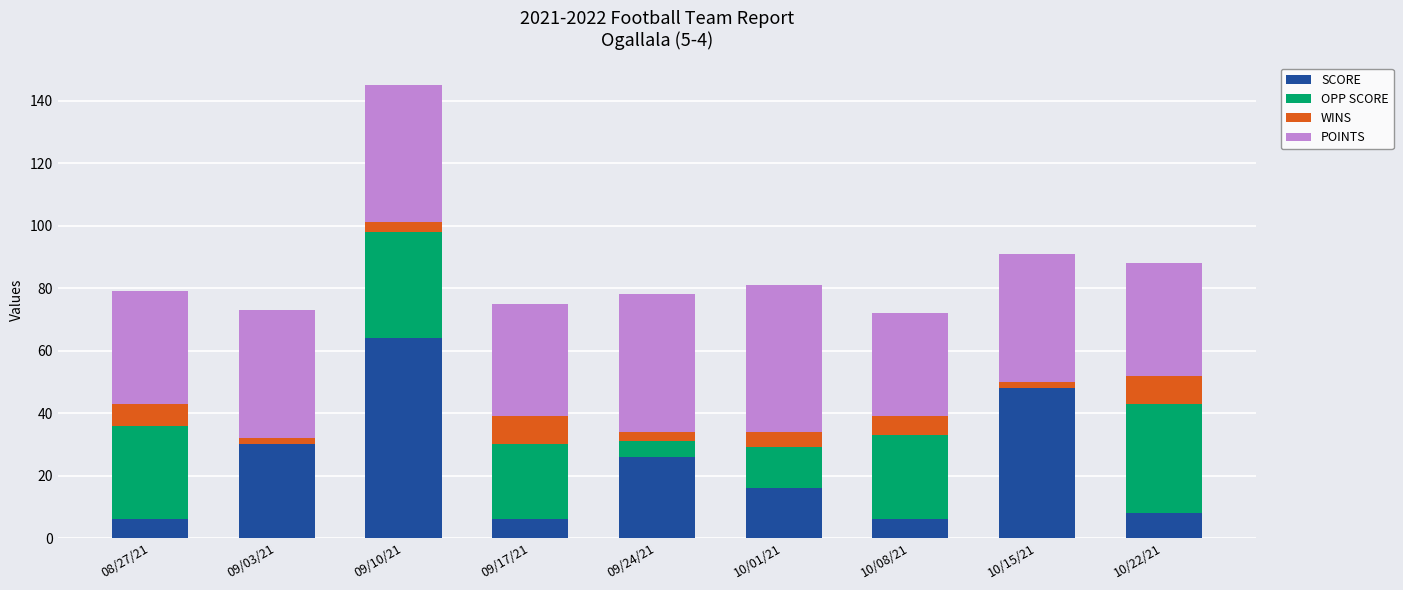

What is the highest value of the SCORE series?

64